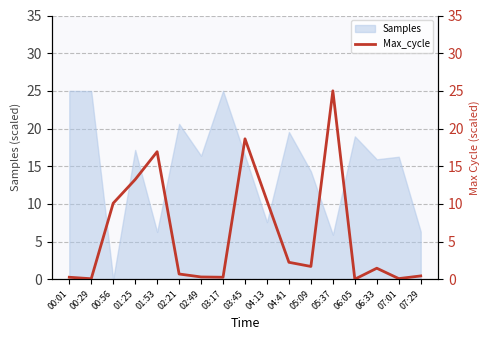

Where is the data nearest to the value 12?

01:25